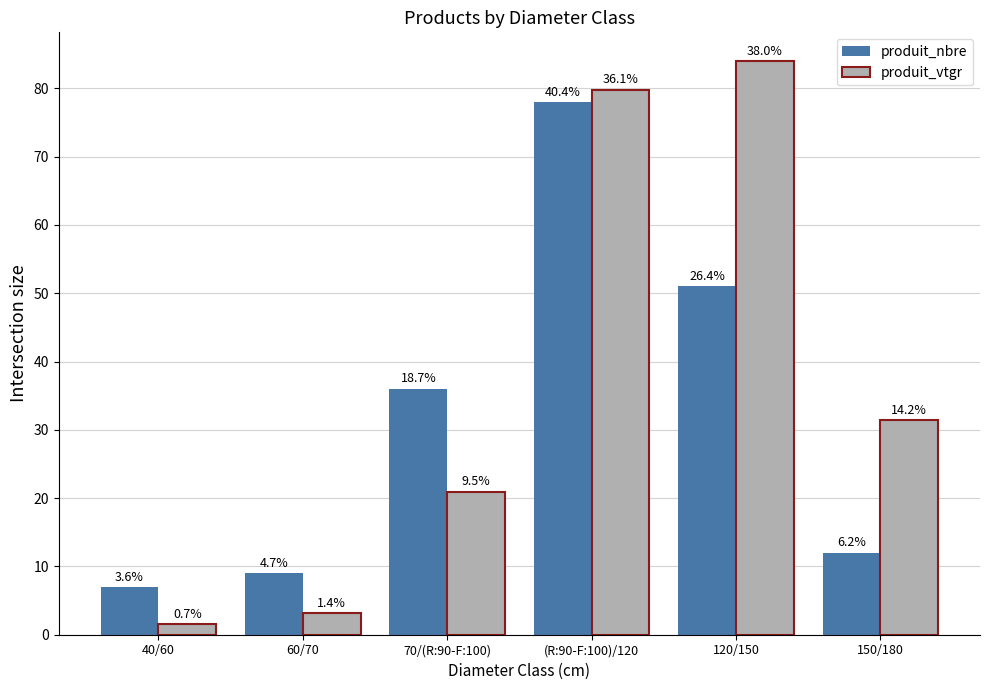

What is the difference between the second highest and second lowest values in the produit_vtgr series?

76.7